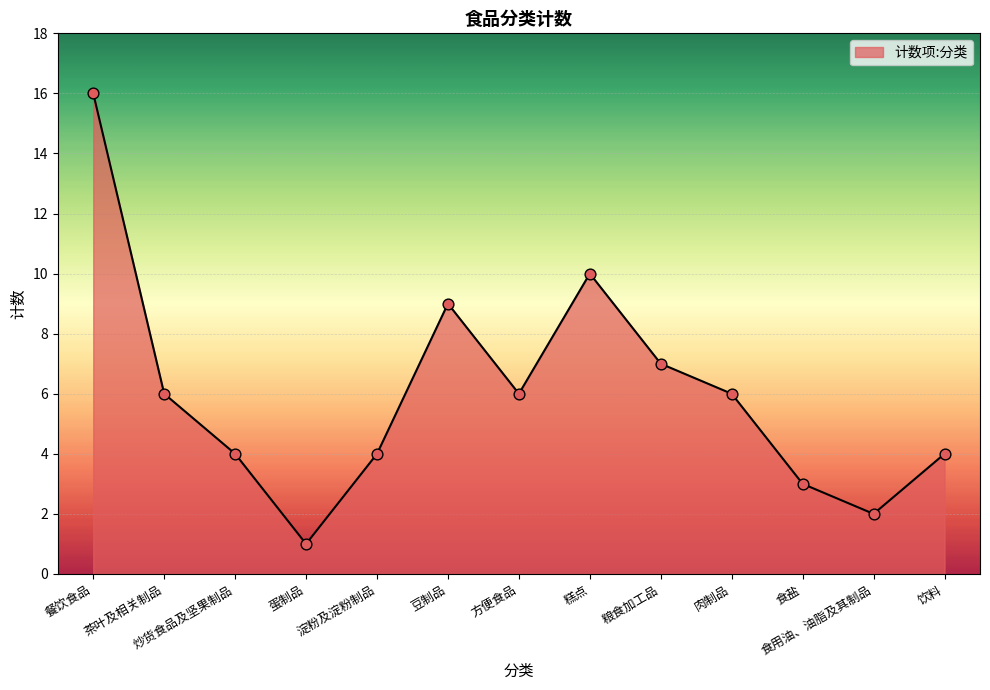

Which has a higher value, 食用油、油脂及其制品 or 糕点?

糕点